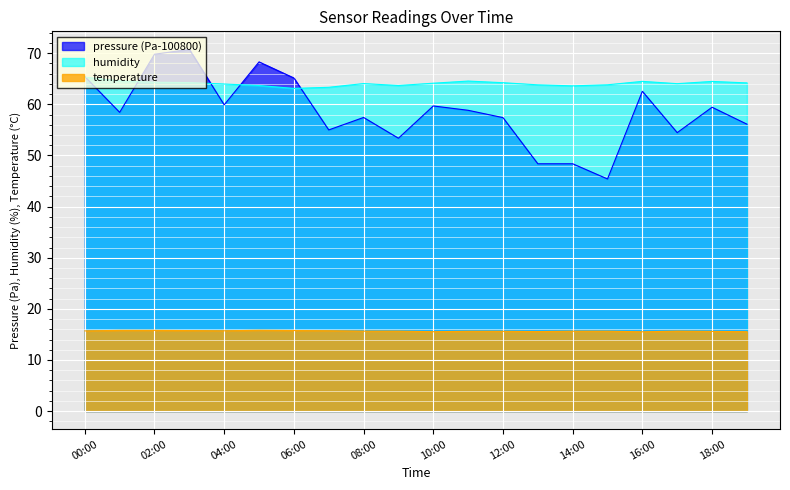

What are all the series names shown in the legend?

pressure (Pa-100800), humidity, temperature